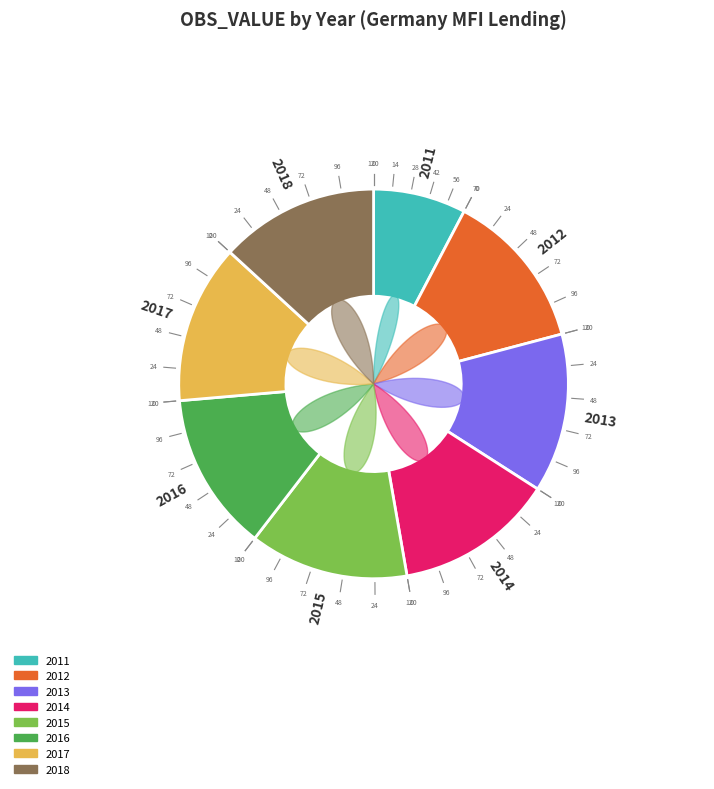

How many segments does this pie chart have?

8